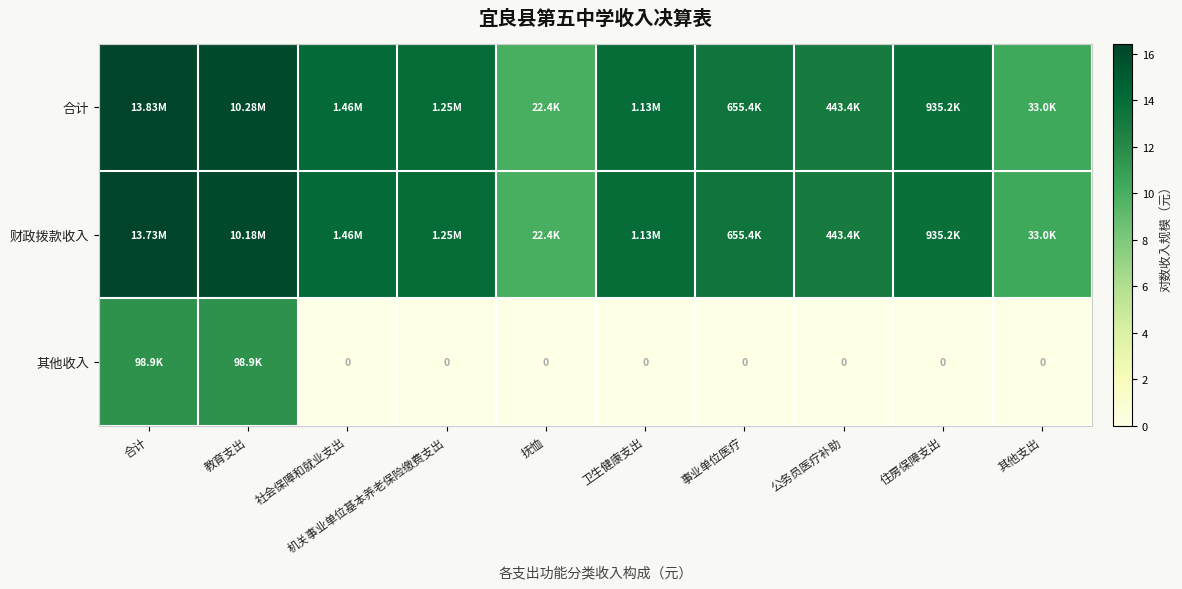

What is the sum of the 合计 values at 其他支出 and 公务员医疗补助?

23.4